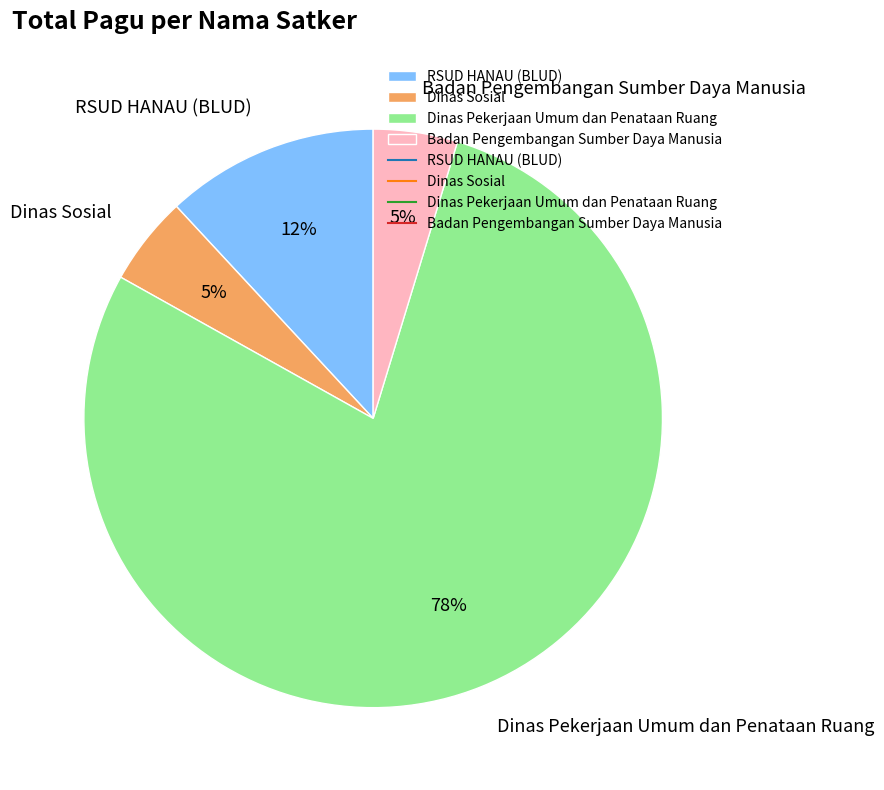

To the nearest percent, what is the average slice percentage?

25%